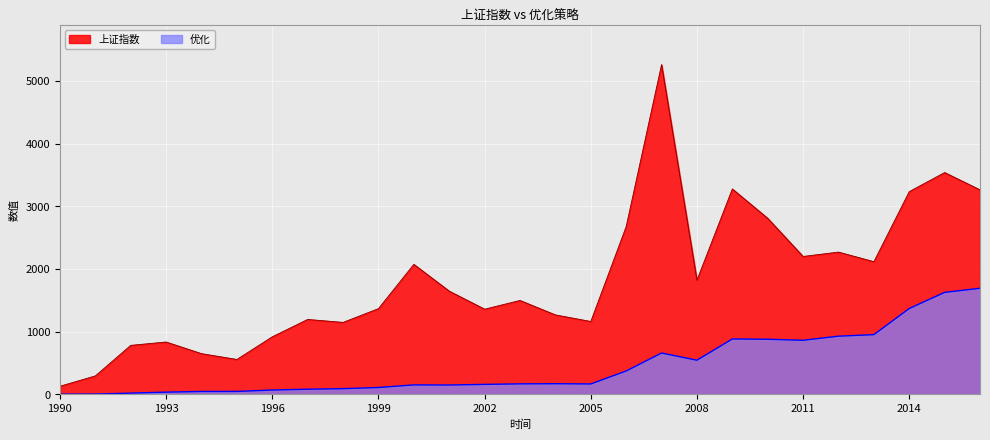

How many lines are shown in the chart?

2